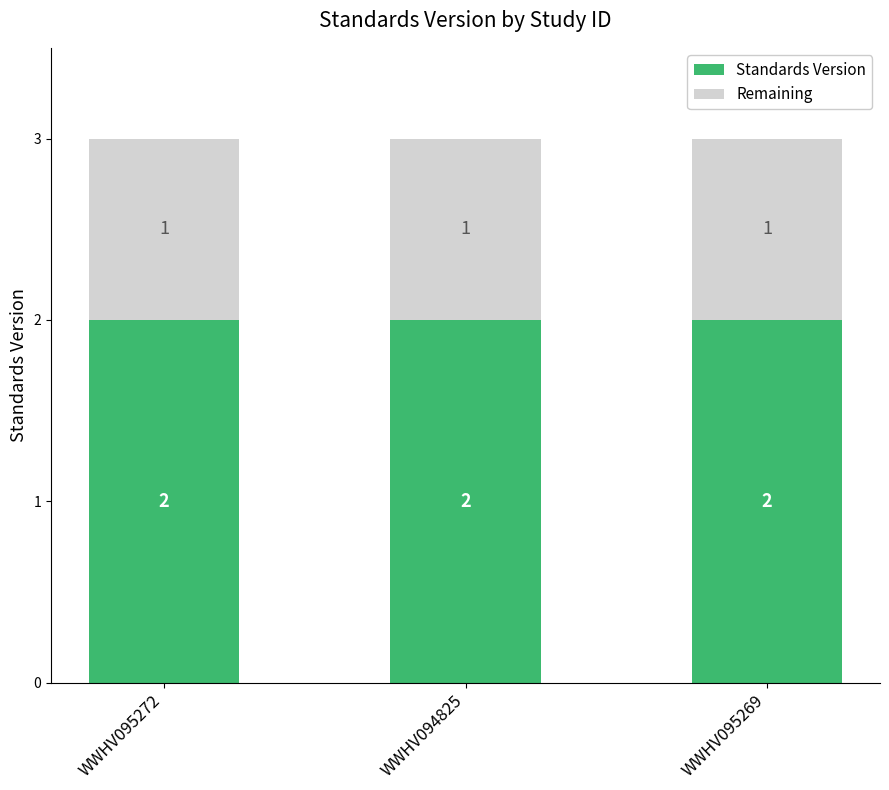

Is it true that Standards Version equals 3 at WWHV095272?

False